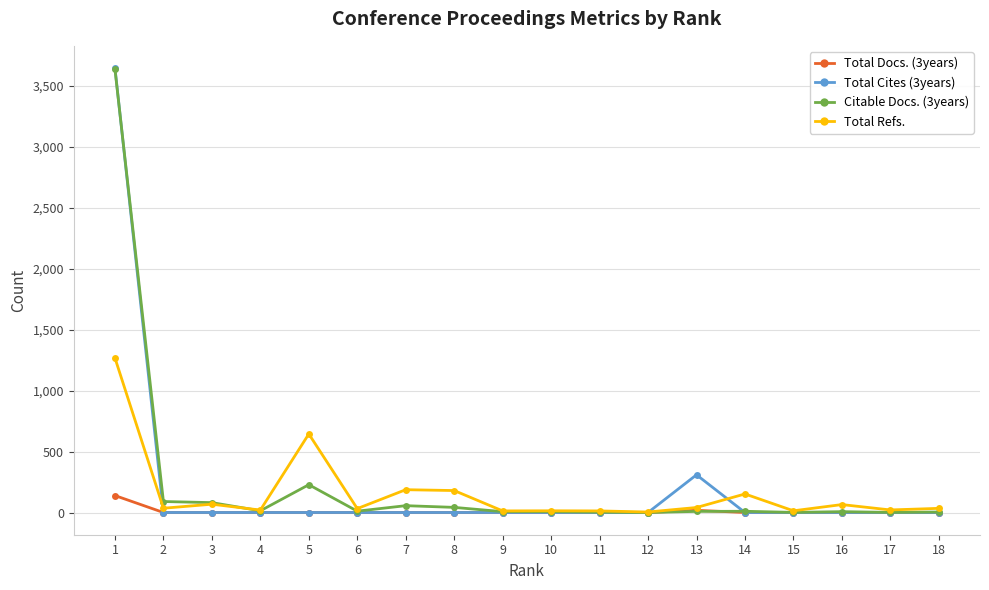

At which category does the chart reach its minimum across all series?

2